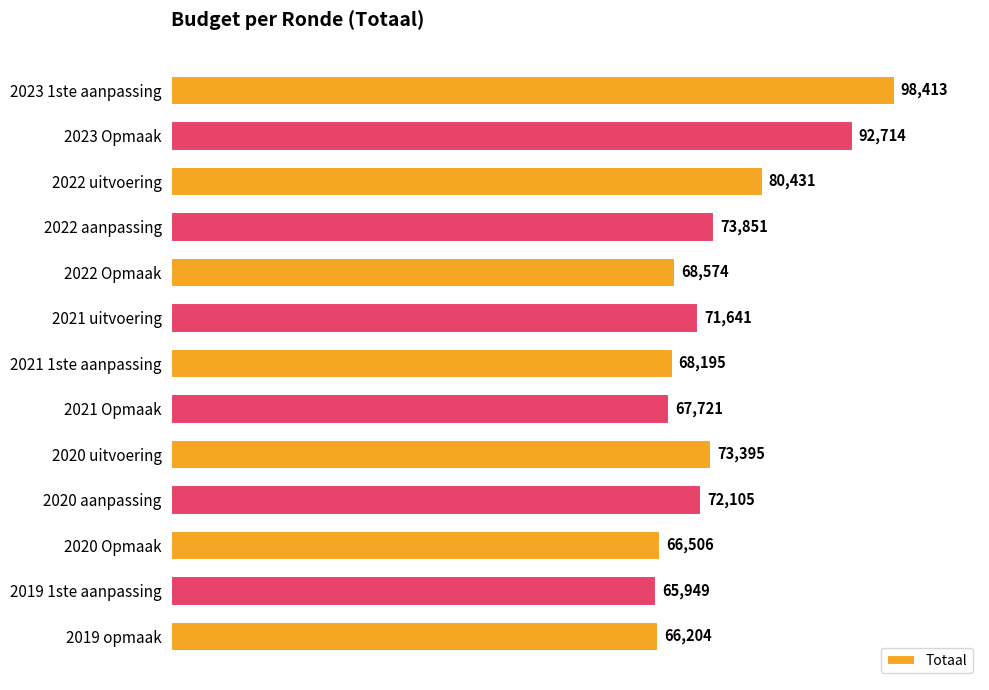

True or false: the data shows 72105 at 2020 aanpassing.

True